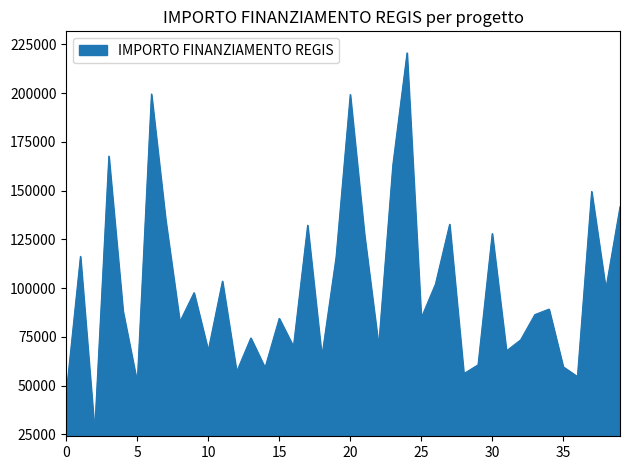

What is the minimum value shown in the chart?

26730.0